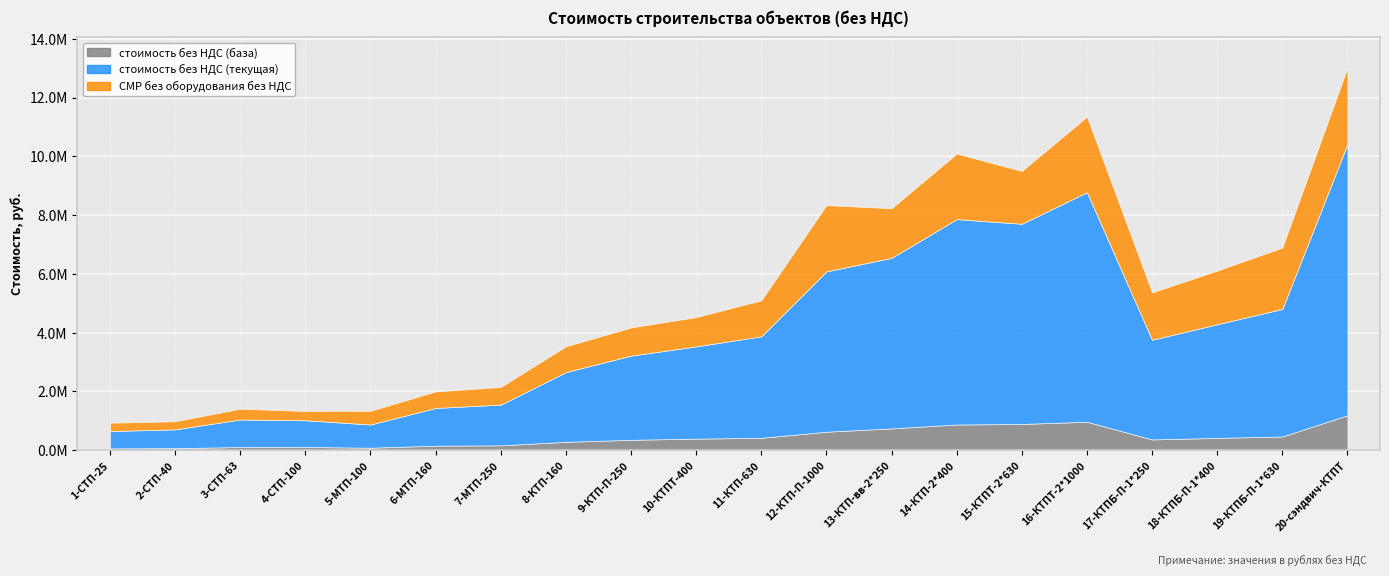

The стоимость без НДС (текущая) series shows 908830.1 at 4-СТП-100. True or false?

True